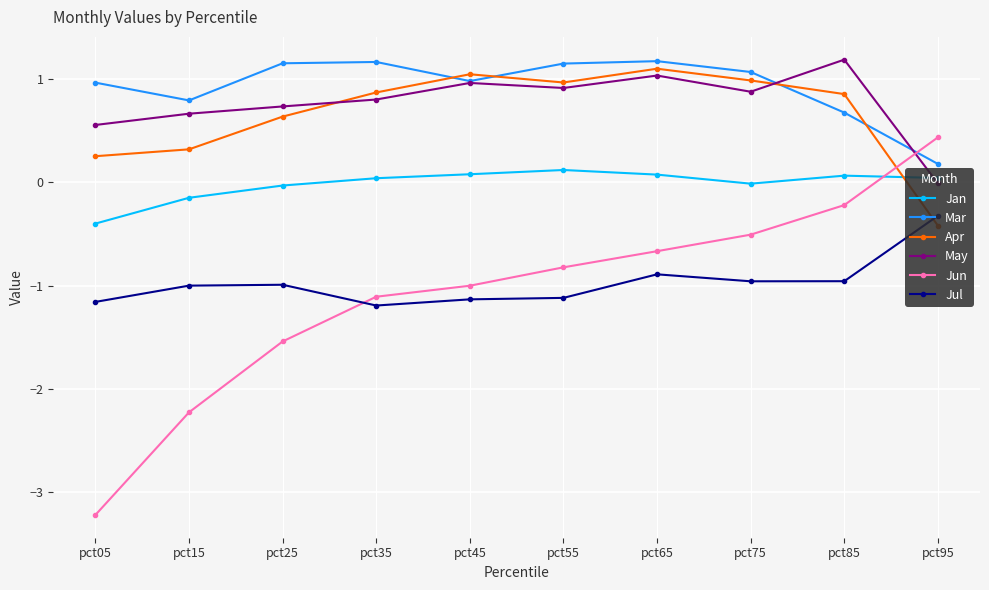

Where is the first local minimum for Mar?

pct15